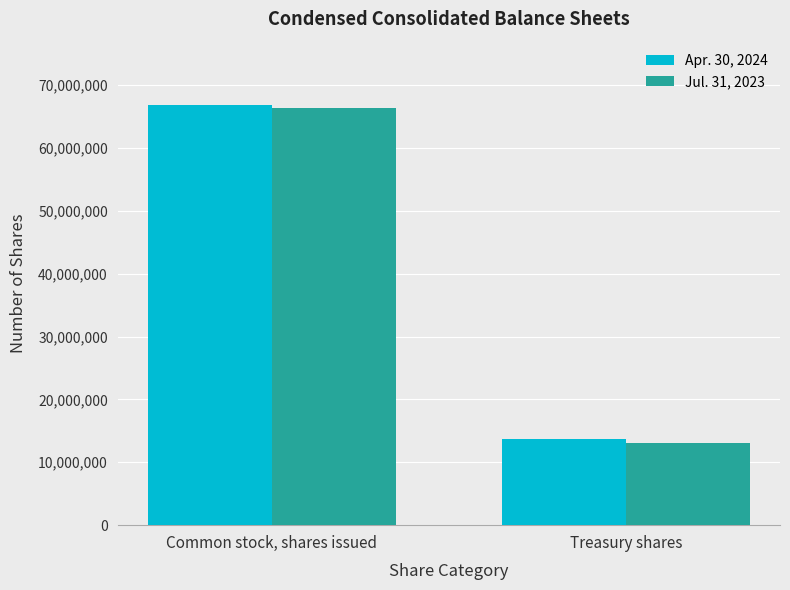

How many bars are there in each group?

2